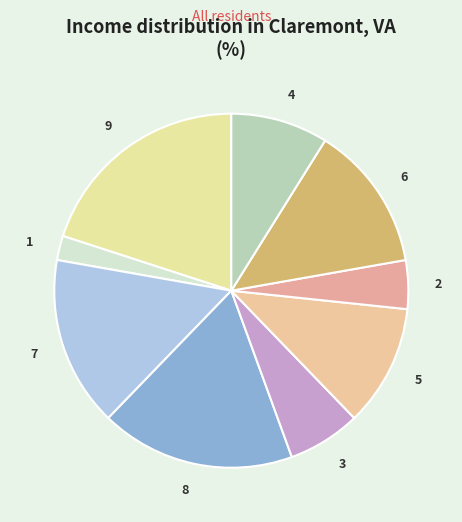

Between 5 and 3, which is larger?

5